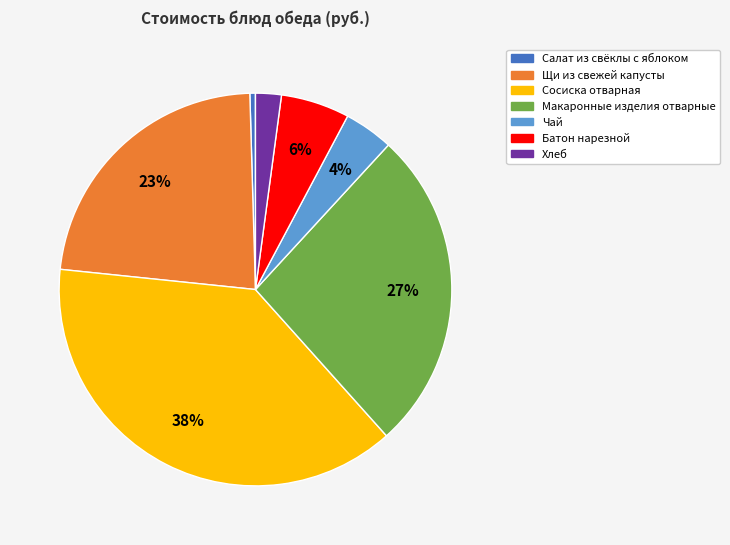

Combined, do Щи из свежей капусты and Салат из свёклы с яблоком account for over 50%?

No